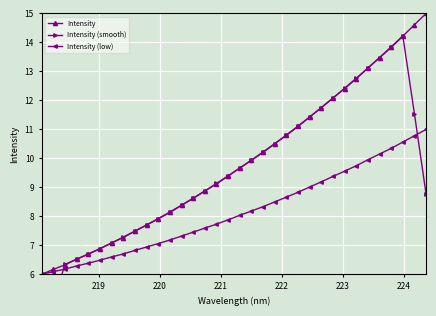

How many data points does each series have?

34